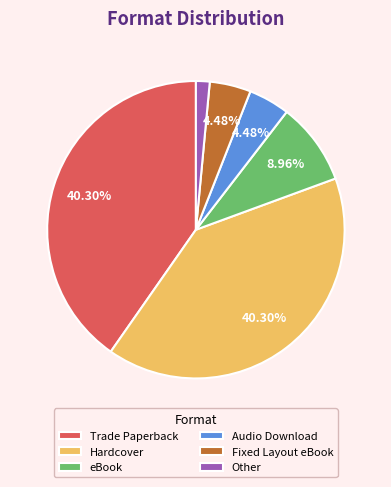

What percentage is NOT represented by Audio Download?

95.5%